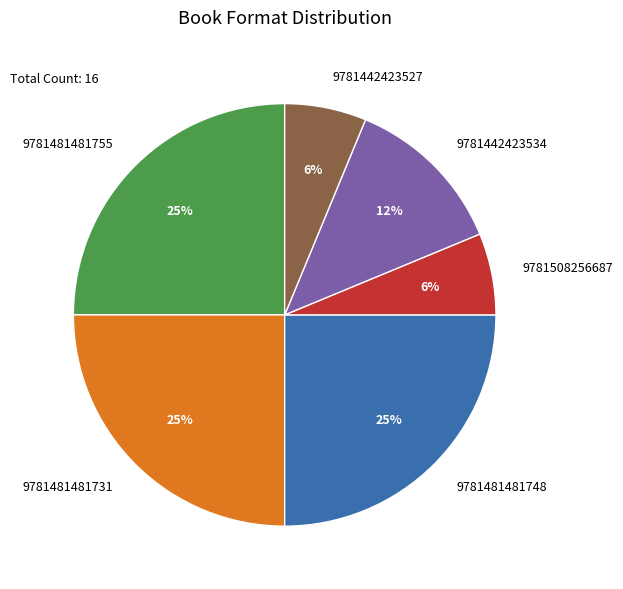

Approximately how many times larger is the value at 9781442423534 compared to 9781442423527?

2.0